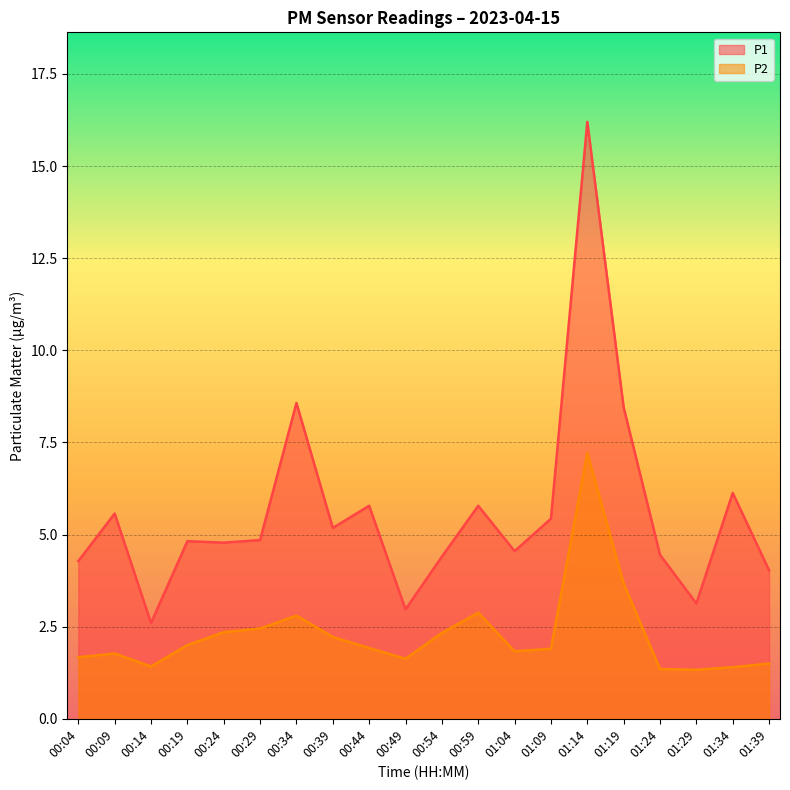

What is the label of the 14th point from the left?

01:09